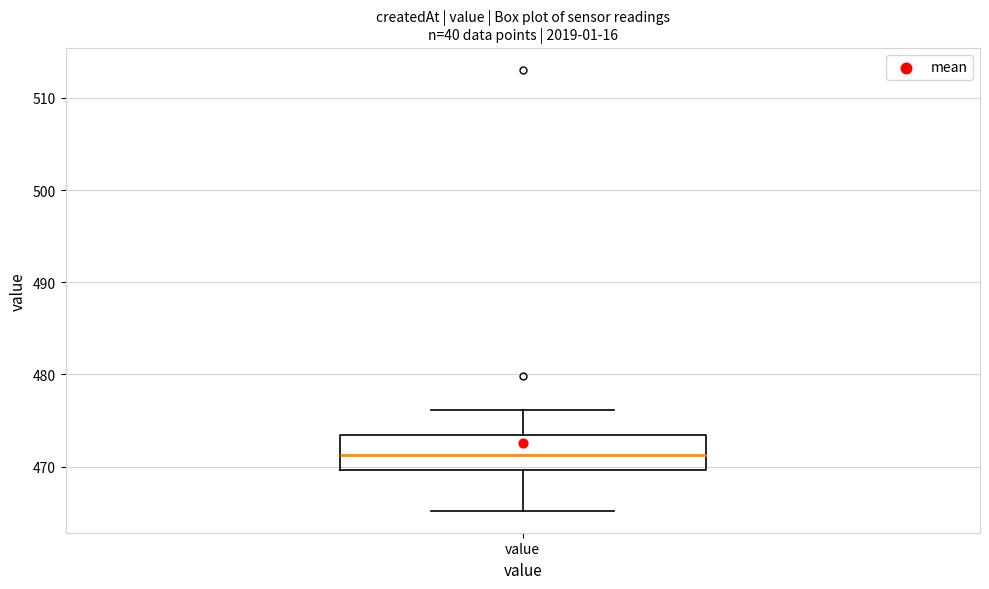

Read this box plot against the y-axis: the position of the median line, the range covered by the box, and the ends of both whiskers. The values are not printed on the chart, so give them approximately, as read against the axis.

median 471, box 470 to 473, whiskers 465 to 476